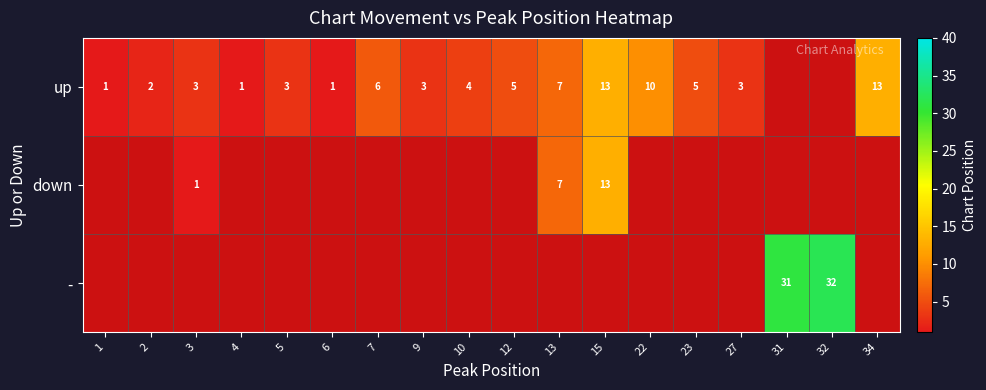

How many series are shown in this chart?

3